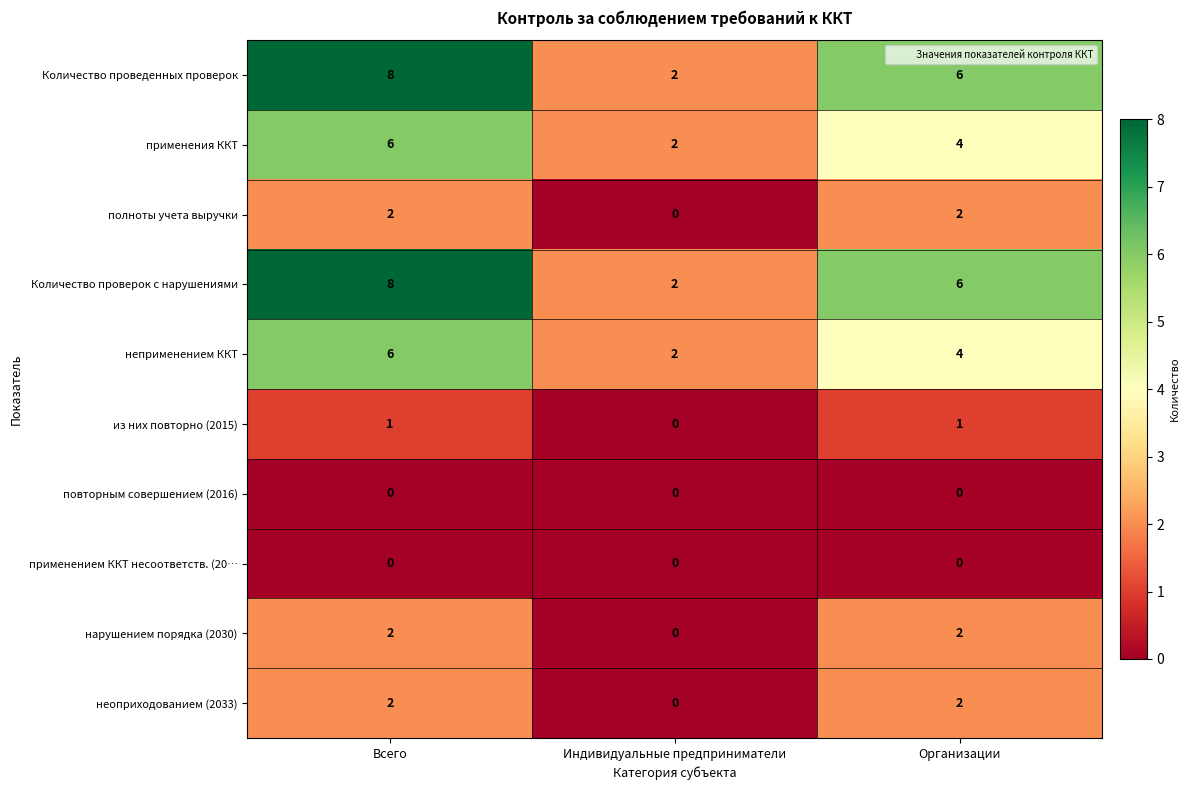

Reading left to right, list all the values displayed in this chart.

Количество проведенных проверок: 8	2	6
применения ККТ: 6	2	4
полноты учета выручки: 2	0	2
Количество проверок с нарушениями: 8	2	6
неприменением ККТ: 6	2	4
из них повторно (2015): 1	0	1
повторным совершением (2016): 0	0	0
применением ККТ несоответств. (20…: 0	0	0
нарушением порядка (2030): 2	0	2
неоприходованием (2033): 2	0	2